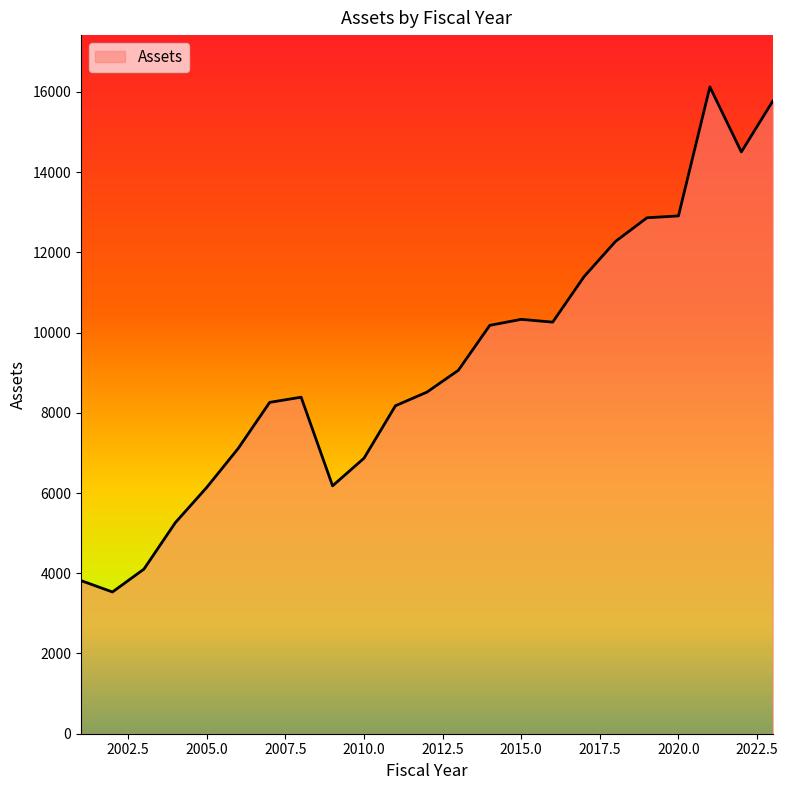

How many lines are shown in the chart?

1